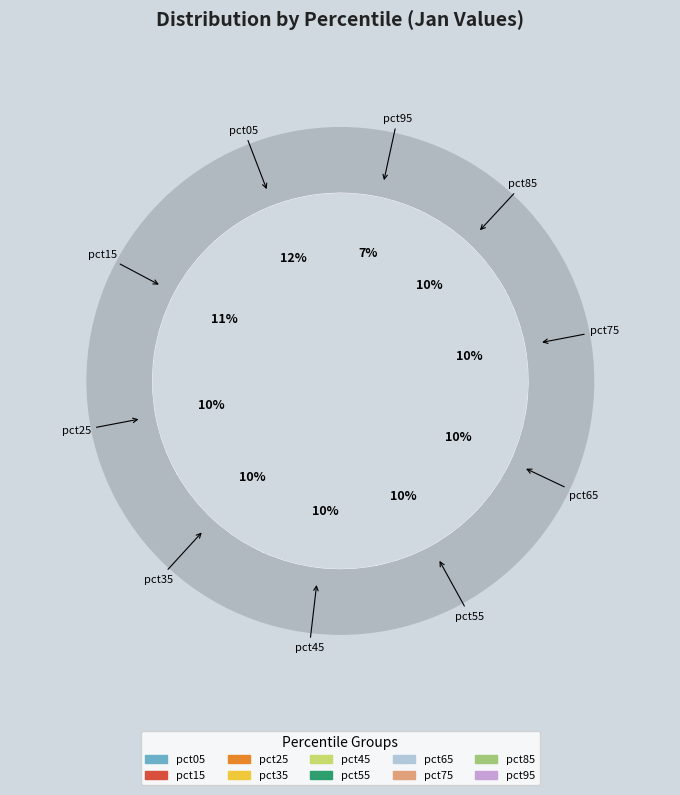

Does pct75 account for over 50% of the chart?

No